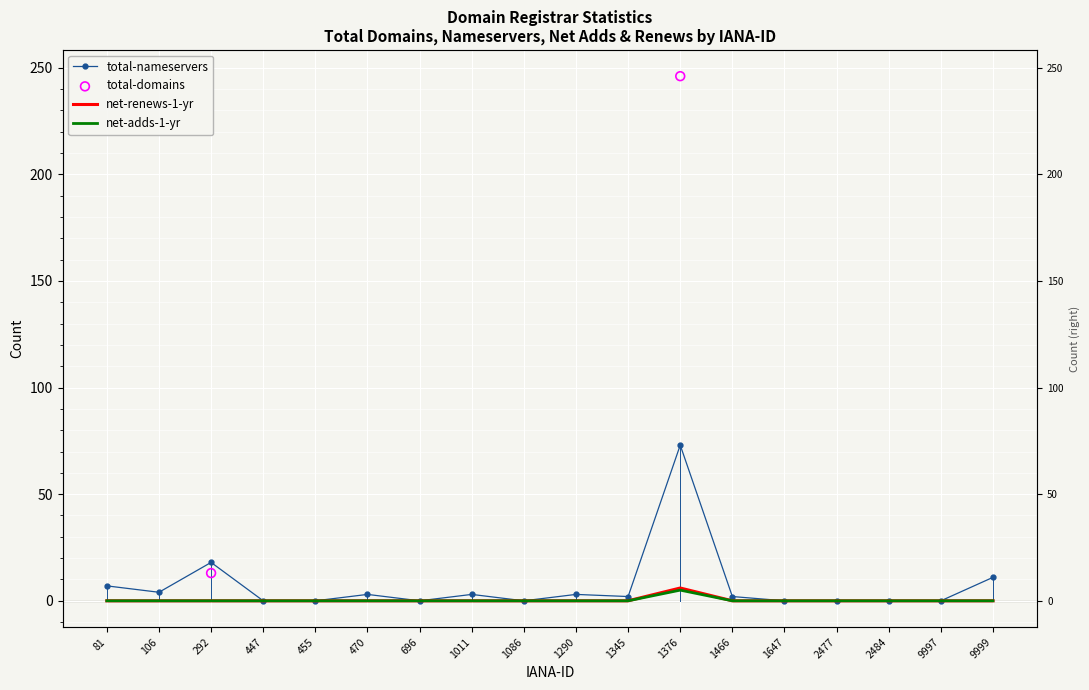

What is the total value across all series at 1376?

84